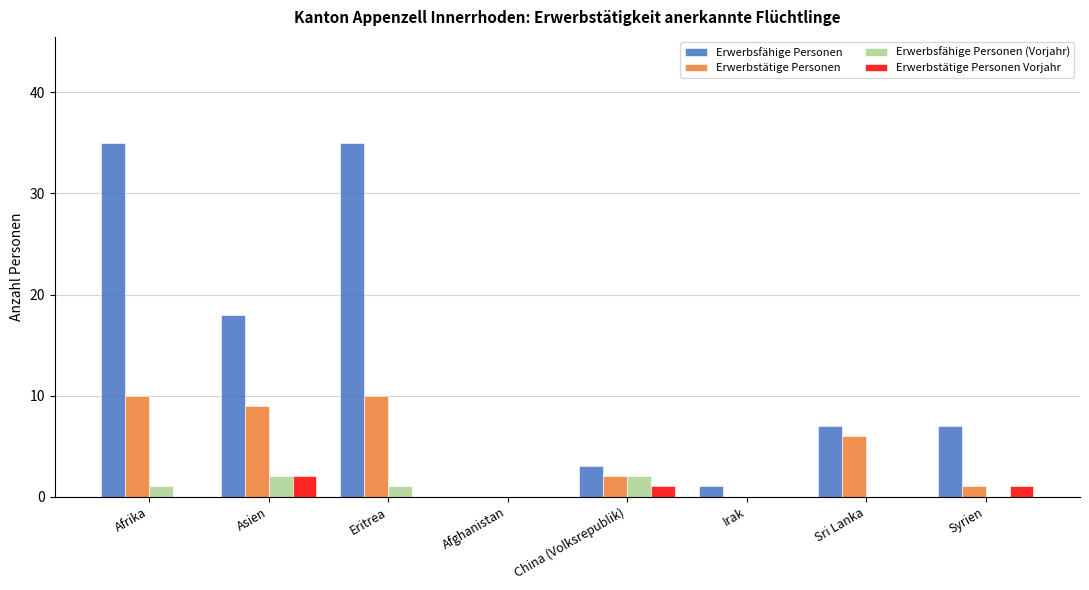

The value of Erwerbsfähige Personen at Afrika is 59. True or false?

False